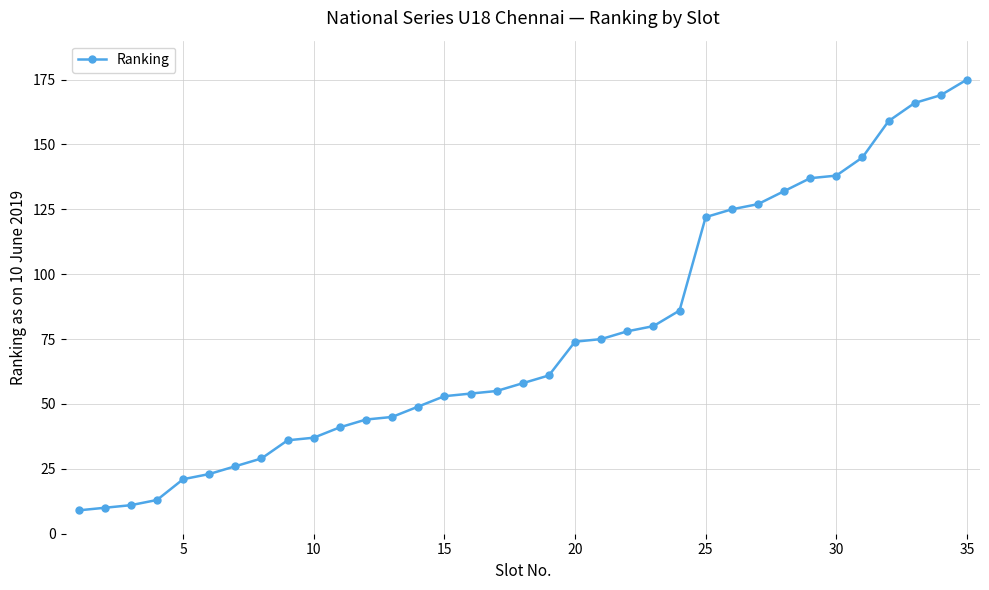

What is the average value?

76